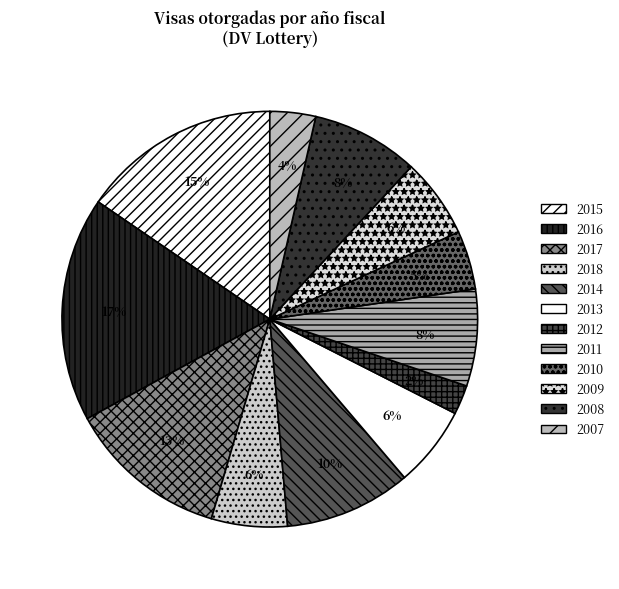

To the nearest percent, what is the combined percentage of 2016 and 2018?

23%